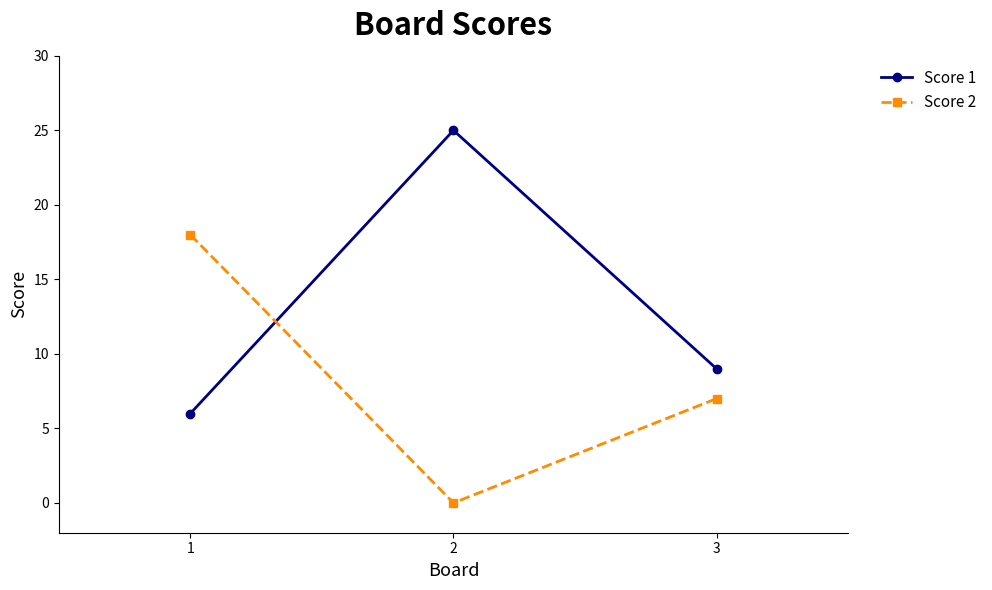

What is the sum of the Score 1 values at 2 and 1?

31